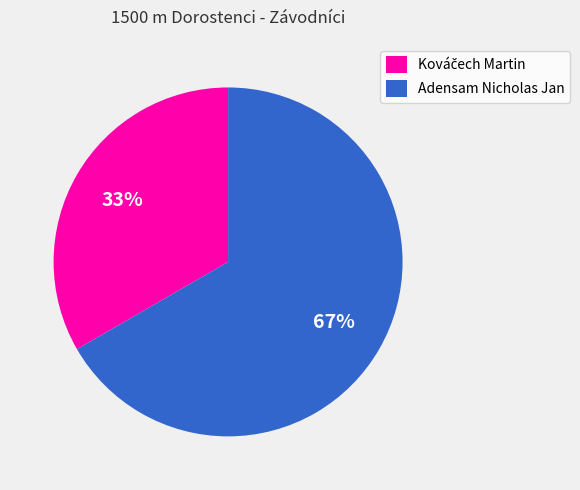

Which slice represents more than half of the pie?

Adensam Nicholas Jan